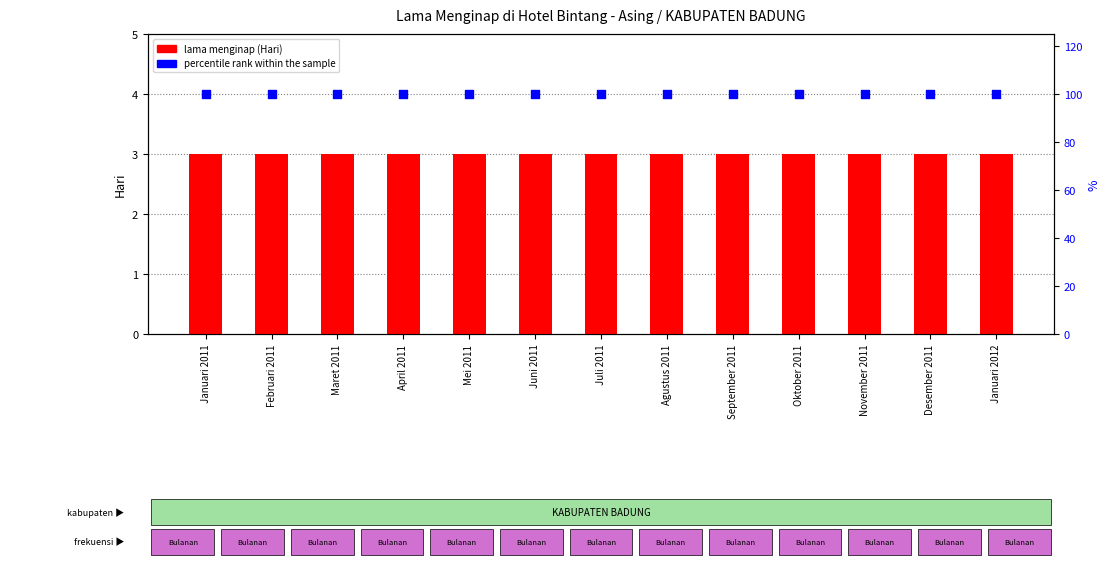

Which series has the largest Y range (max minus min)?

lama menginap (Hari)